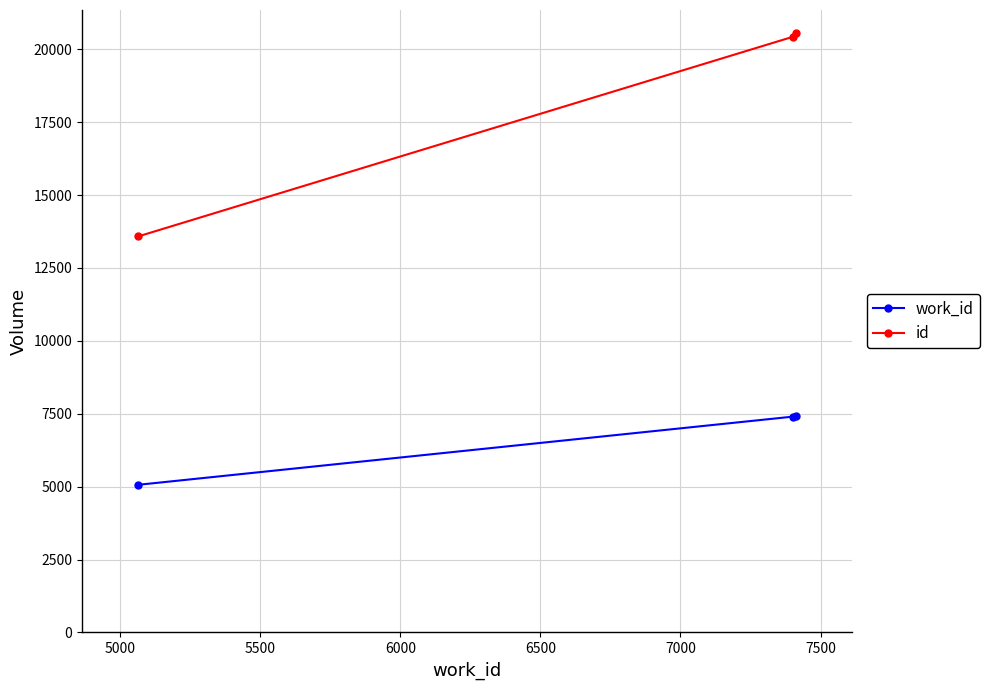

What are all the series names shown in the legend?

work_id, id